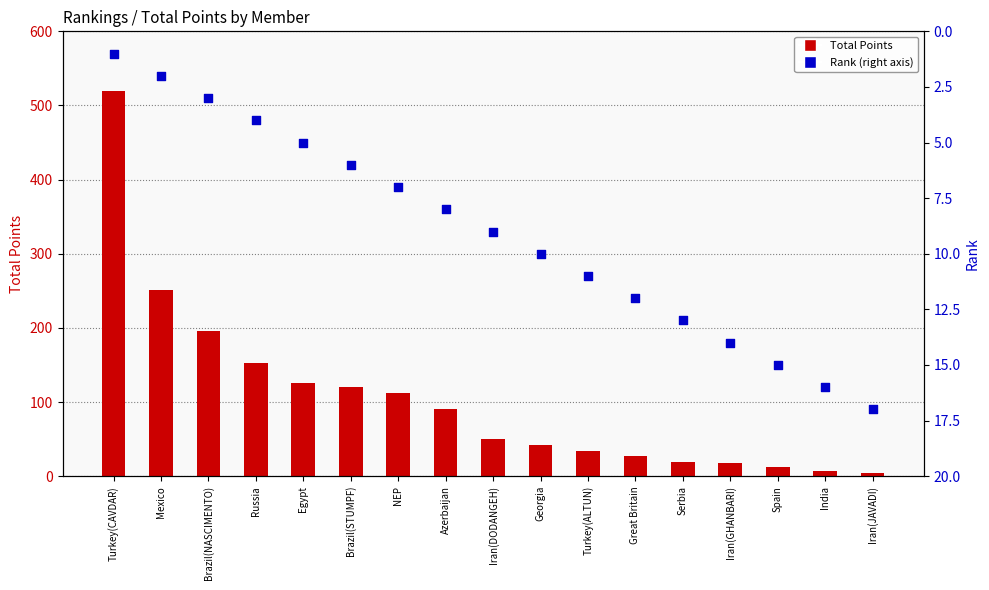

Which series has the largest total across all categories?

Total Points